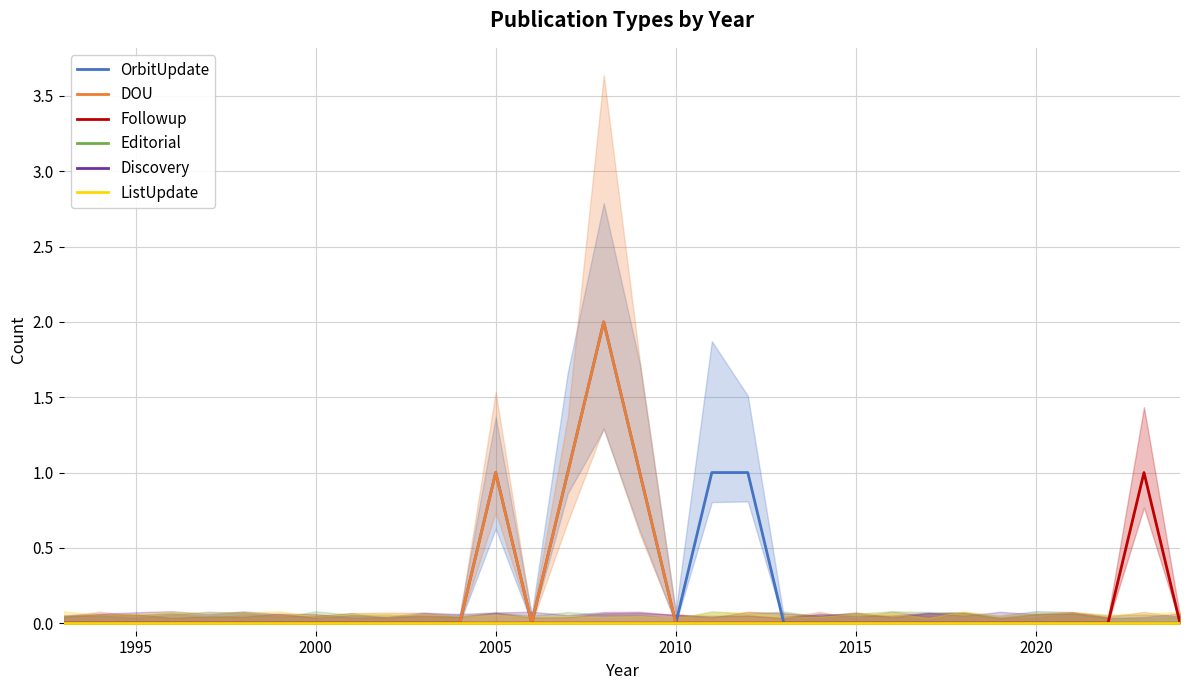

Reading left to right, what are all the values shown in this chart?

OrbitUpdate: 0	0	0	0	0	0	0	0	0	0	0	0	1	0	1	2	1	0	1	1	0	0	0	0	0	0	0	0	0	0	0	0
DOU: 0	0	0	0	0	0	0	0	0	0	0	0	1	0	1	2	1	0	0	0	0	0	0	0	0	0	0	0	0	0	0	0
Followup: 0	0	0	0	0	0	0	0	0	0	0	0	0	0	0	0	0	0	0	0	0	0	0	0	0	0	0	0	0	0	1	0
Editorial: 0	0	0	0	0	0	0	0	0	0	0	0	0	0	0	0	0	0	0	0	0	0	0	0	0	0	0	0	0	0	0	0
Discovery: 0	0	0	0	0	0	0	0	0	0	0	0	0	0	0	0	0	0	0	0	0	0	0	0	0	0	0	0	0	0	0	0
ListUpdate: 0	0	0	0	0	0	0	0	0	0	0	0	0	0	0	0	0	0	0	0	0	0	0	0	0	0	0	0	0	0	0	0